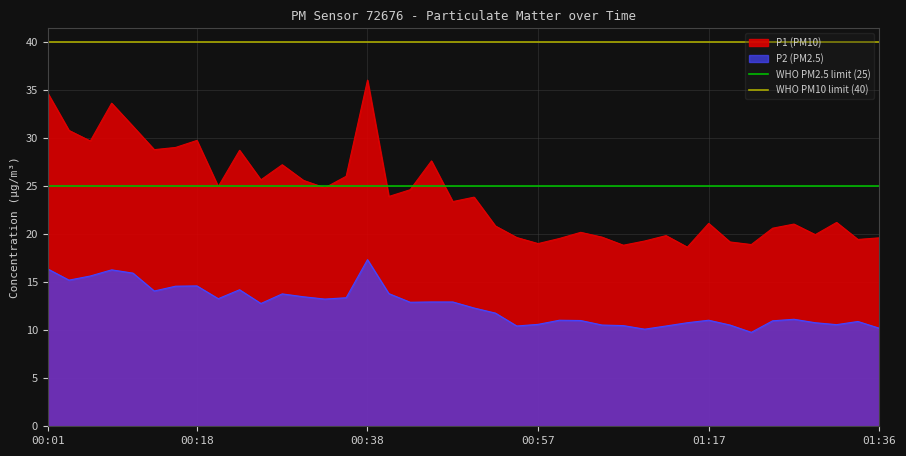

Does the chart display data point markers on the line(s)?

No